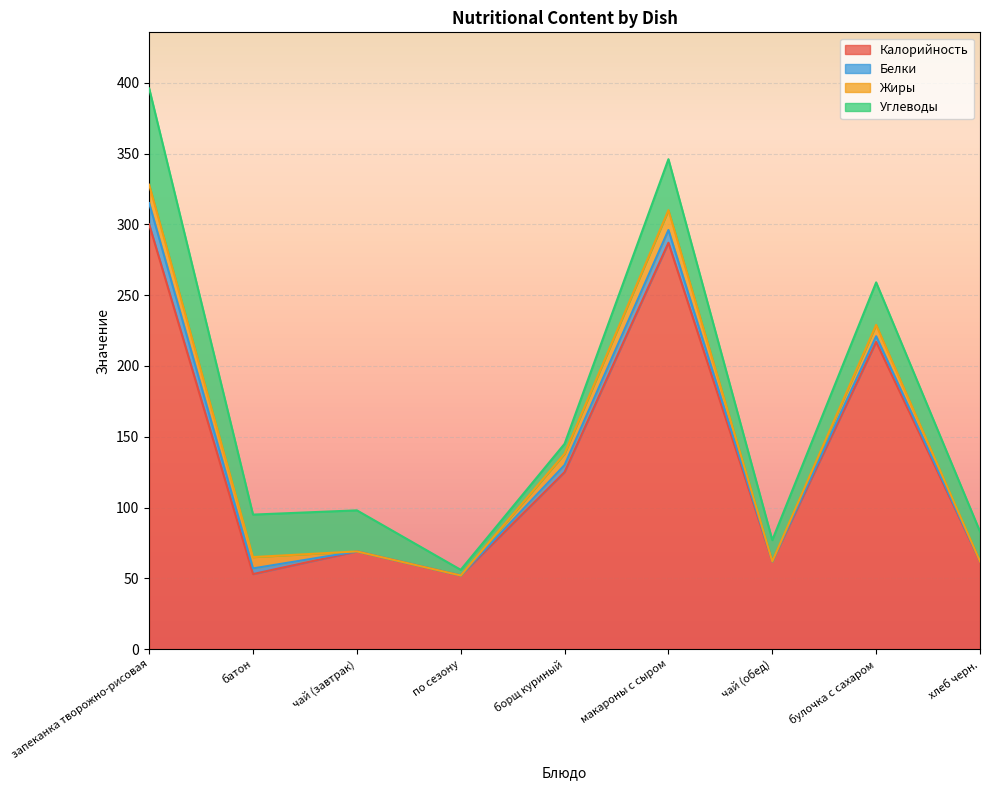

Between запеканка творожно-рисовая and чай (завтрак), which series saw the biggest shift?

Калорийность